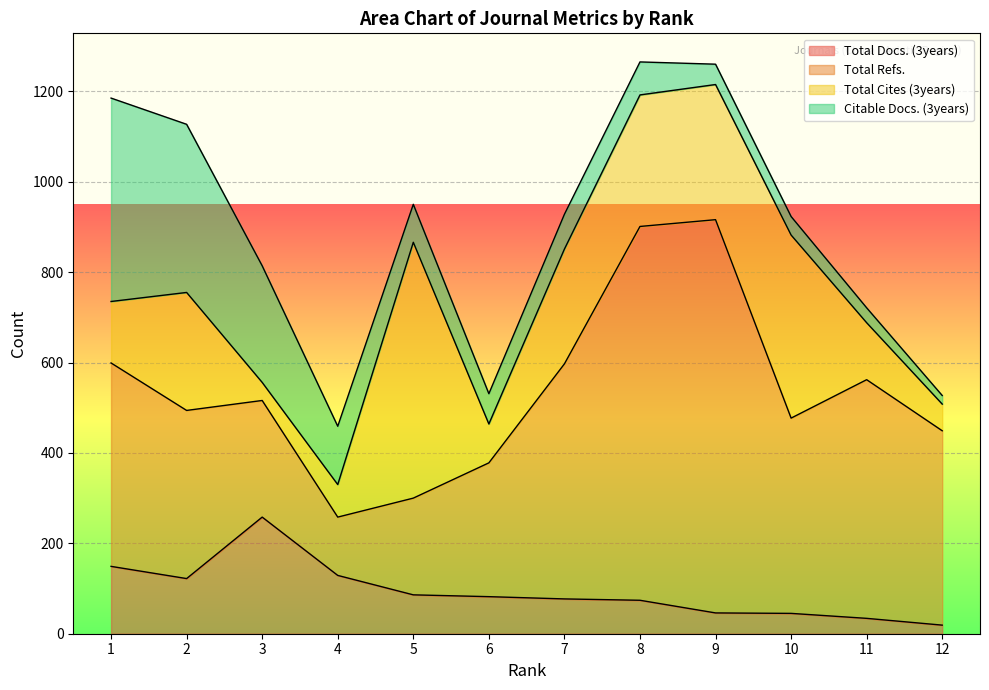

What is the highest value of the Total Refs. series?

870